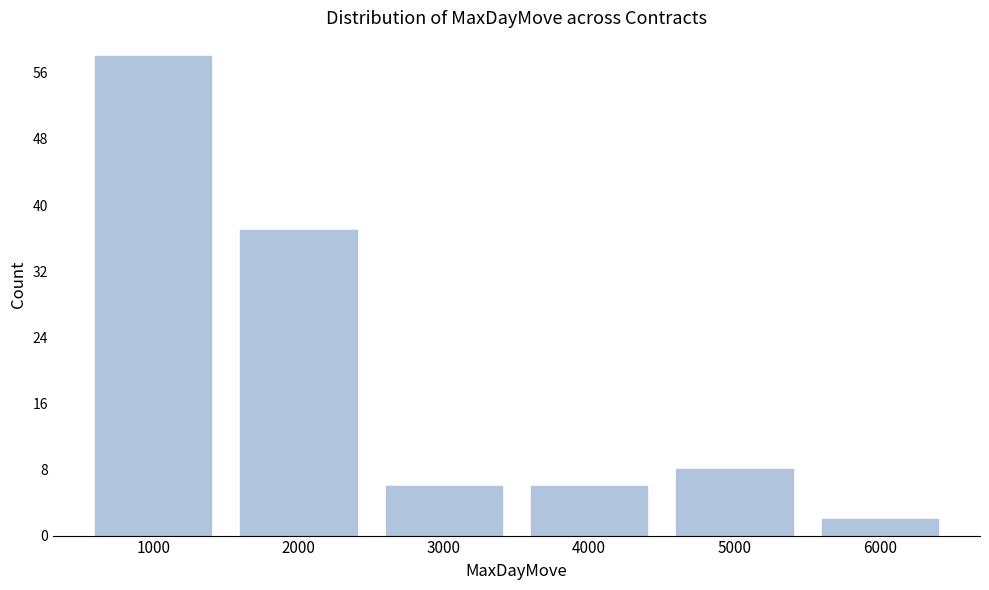

Reading left to right, what are all the values shown in this chart?

1000=58	2000=37	3000=6	4000=6	5000=8	6000=2